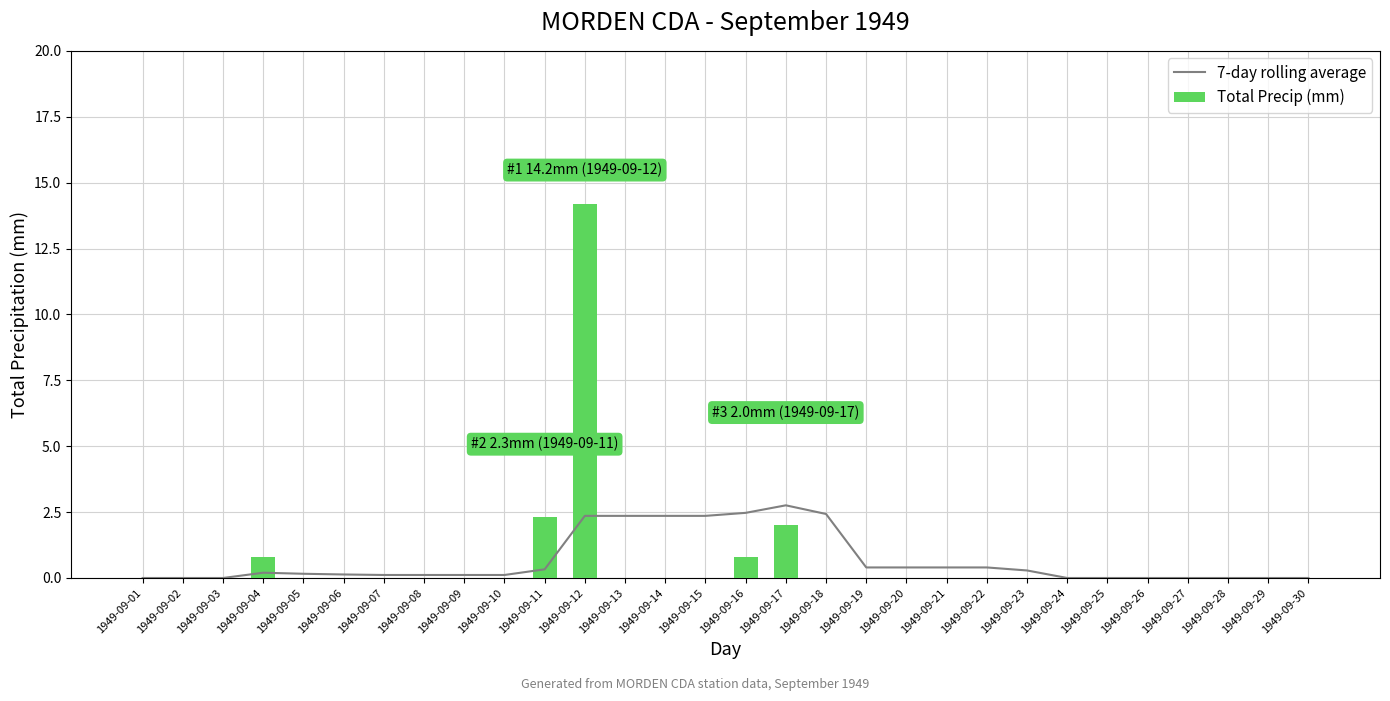

What are all the series names shown in the legend?

7-day rolling average, Total Precip (mm)